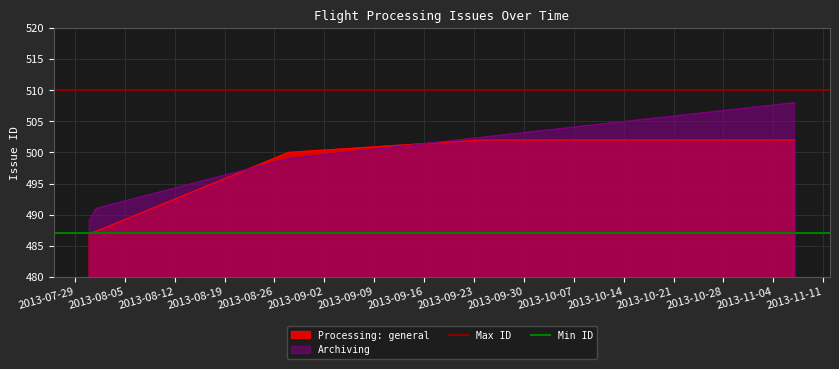

What is the lowest value of the Min ID series?

487